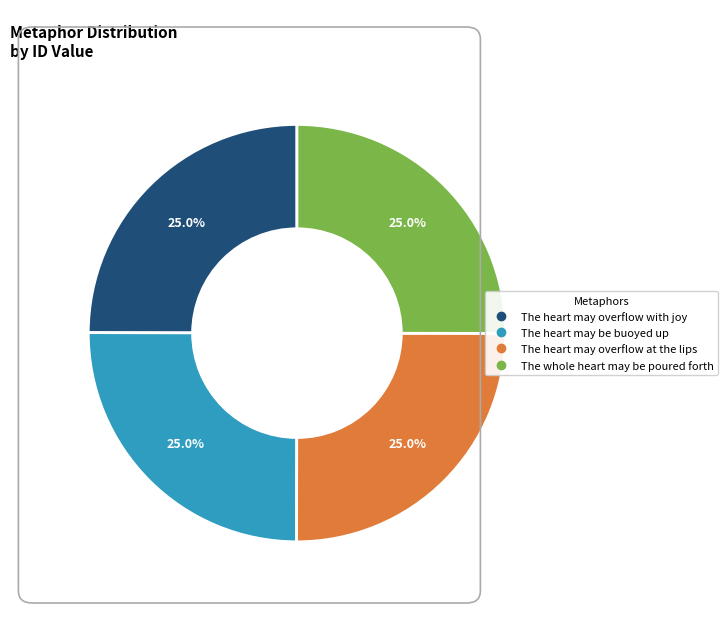

Approximately how many times larger is the value at The heart may be buoyed up compared to The heart may overflow with joy?

1.0